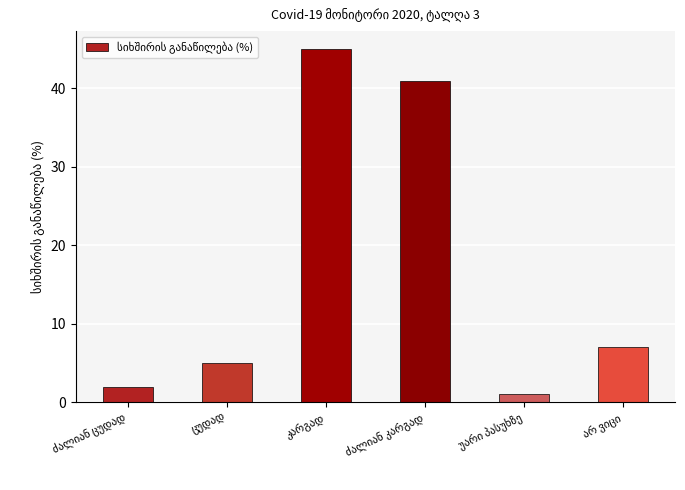

What is the value of the 4th bar from the left?

41